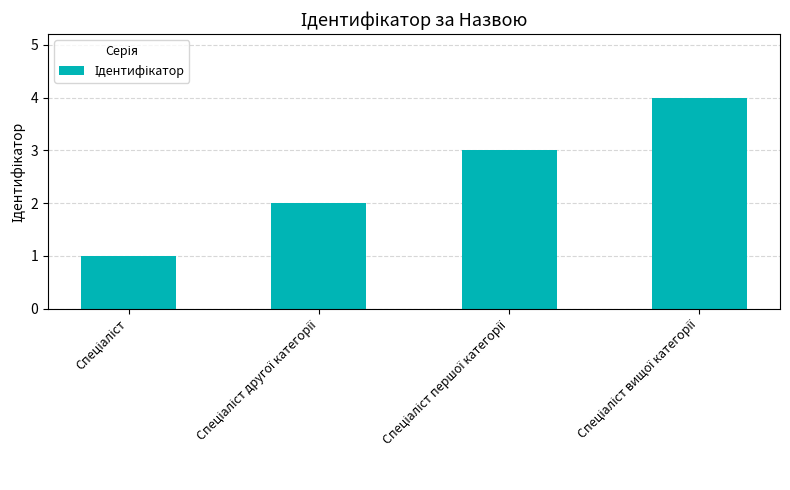

How many distinct data groups are displayed?

1